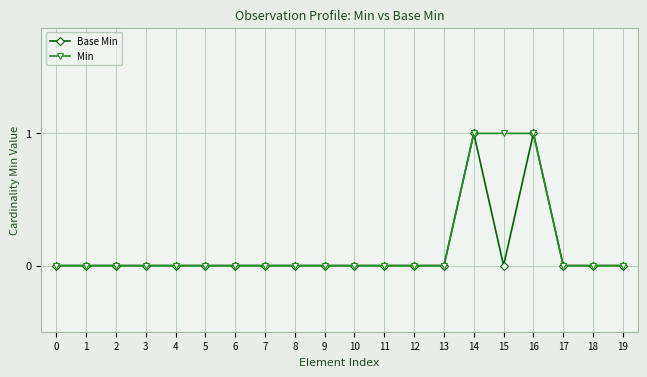

The value of Min at 11 is -1. True or false?

False